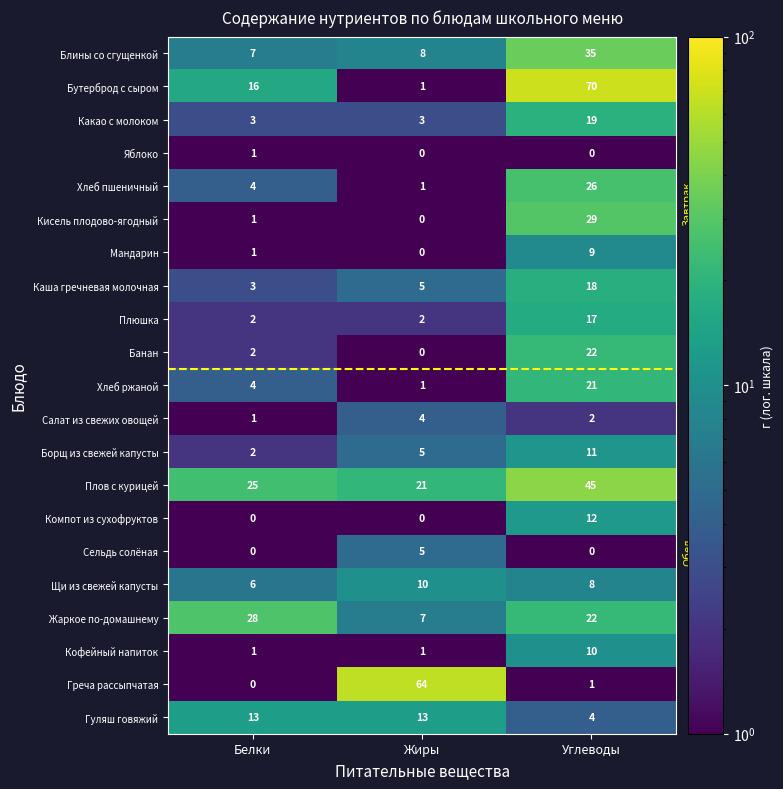

Count the number of categories in the chart.

3